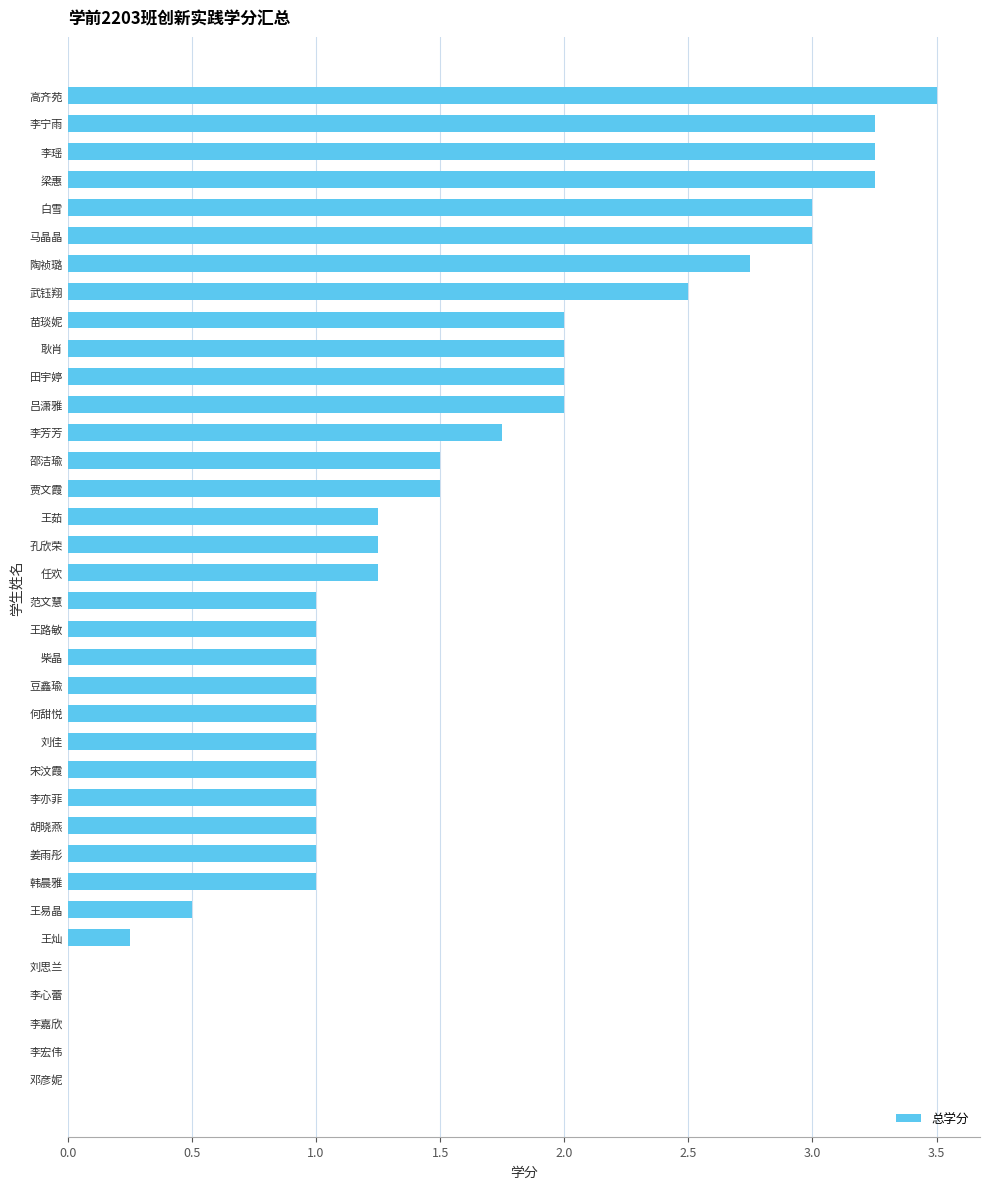

Between 田宇婷 and 李瑶, which is larger?

李瑶